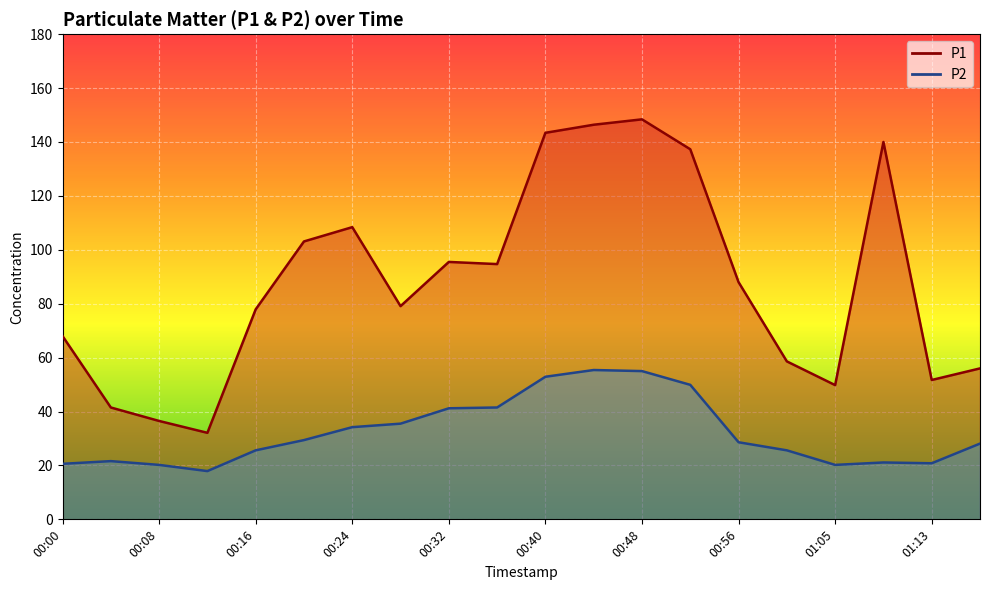

What is the total value across all series at 00:24?

142.6